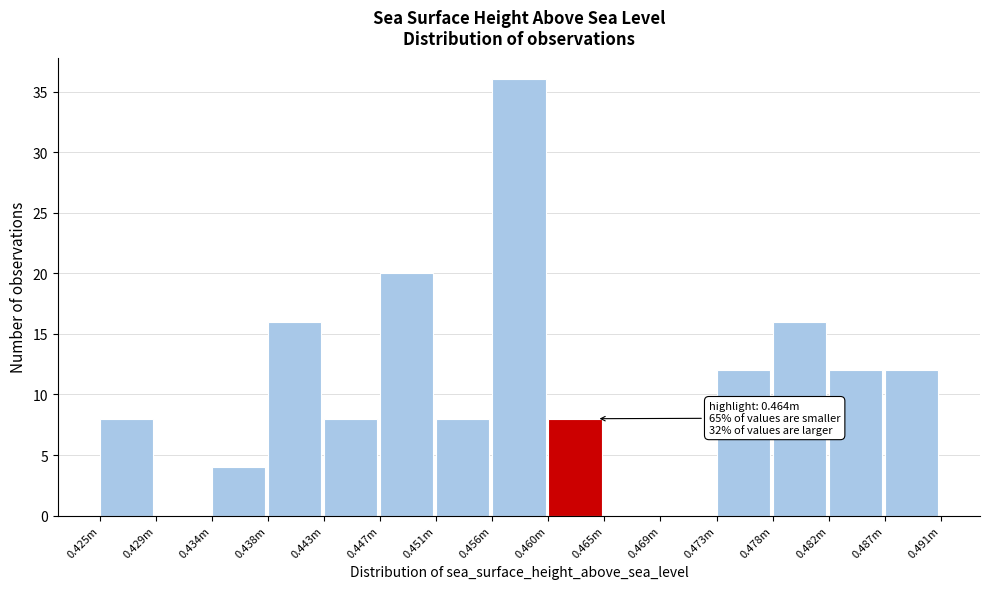

Reading left to right, what are all the values shown in this chart?

0.425m=8	0.429m=0	0.434m=4	0.438m=16	0.443m=8	0.447m=20	0.451m=8	0.456m=36	0.460m=8	0.465m=0	0.469m=0	0.473m=12	0.478m=16	0.482m=12	0.487m=12